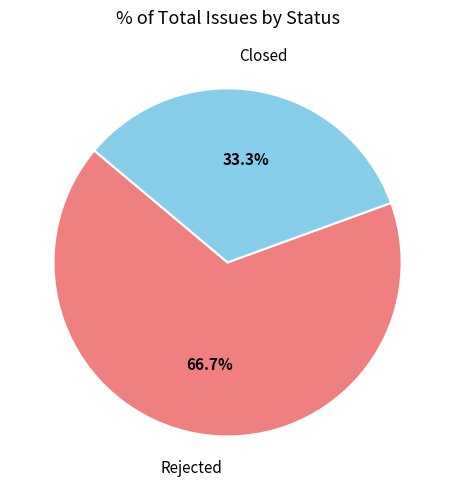

Is there any slice that represents more than half of the pie?

Yes